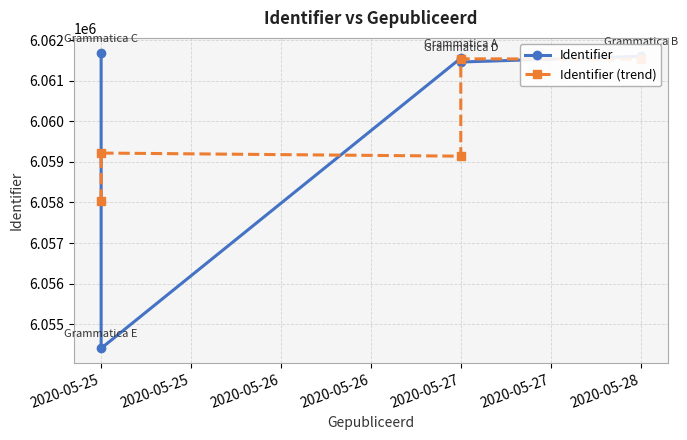

Which series ends up on top after the final intersection of Identifier (trend) and Identifier?

Identifier